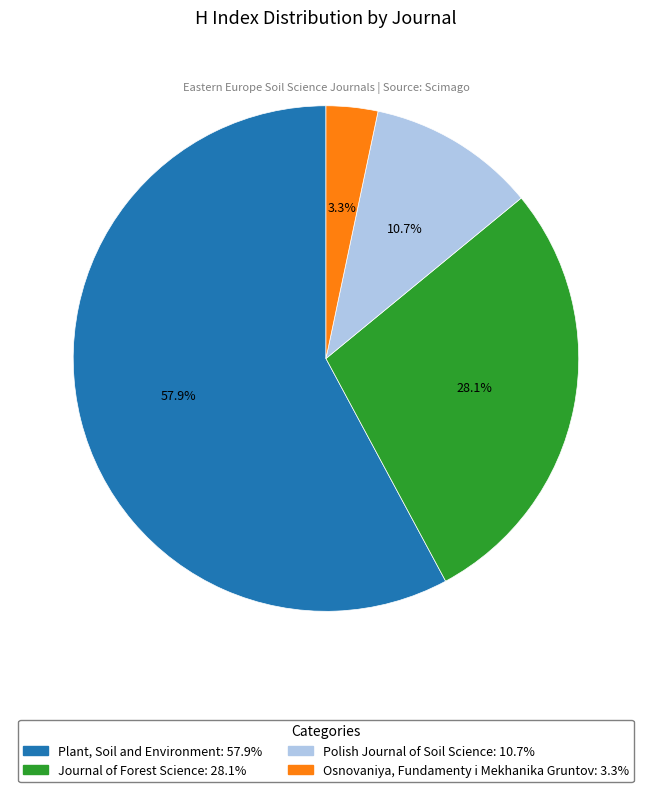

Is there a majority slice in this chart?

Yes